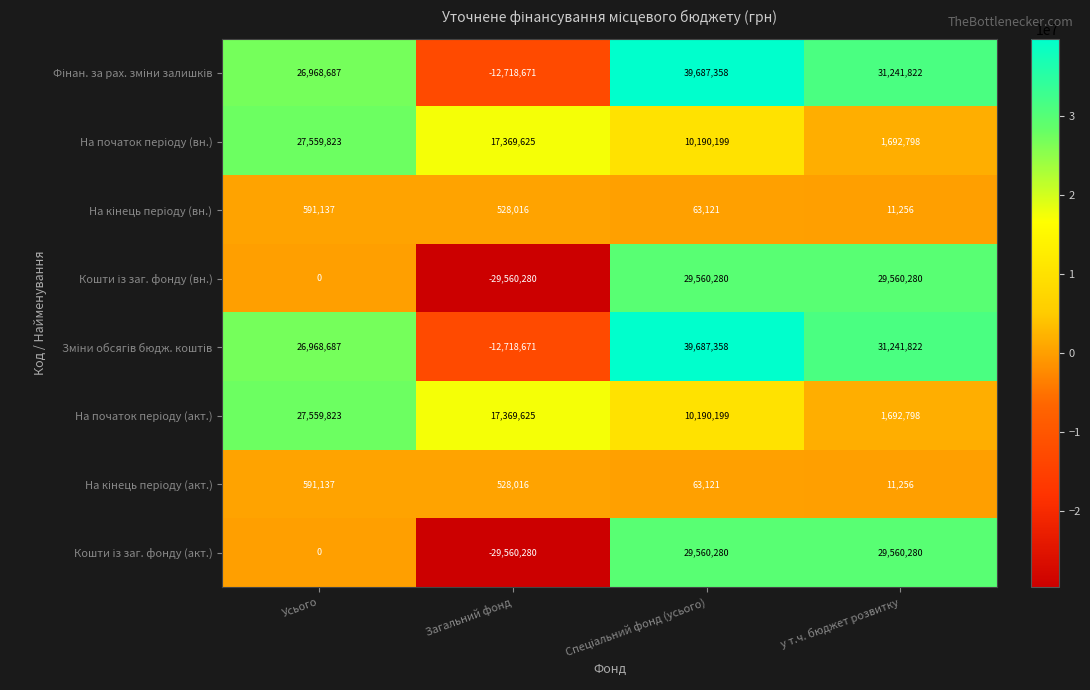

What is the difference between the highest and lowest values at Загальний фонд?

46929905